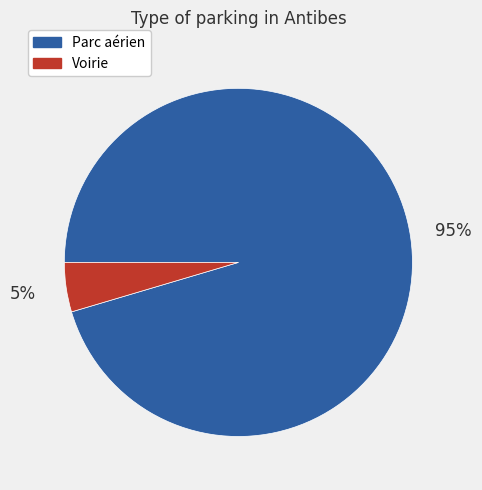

Which slice represents more than half of the pie?

Parc aérien